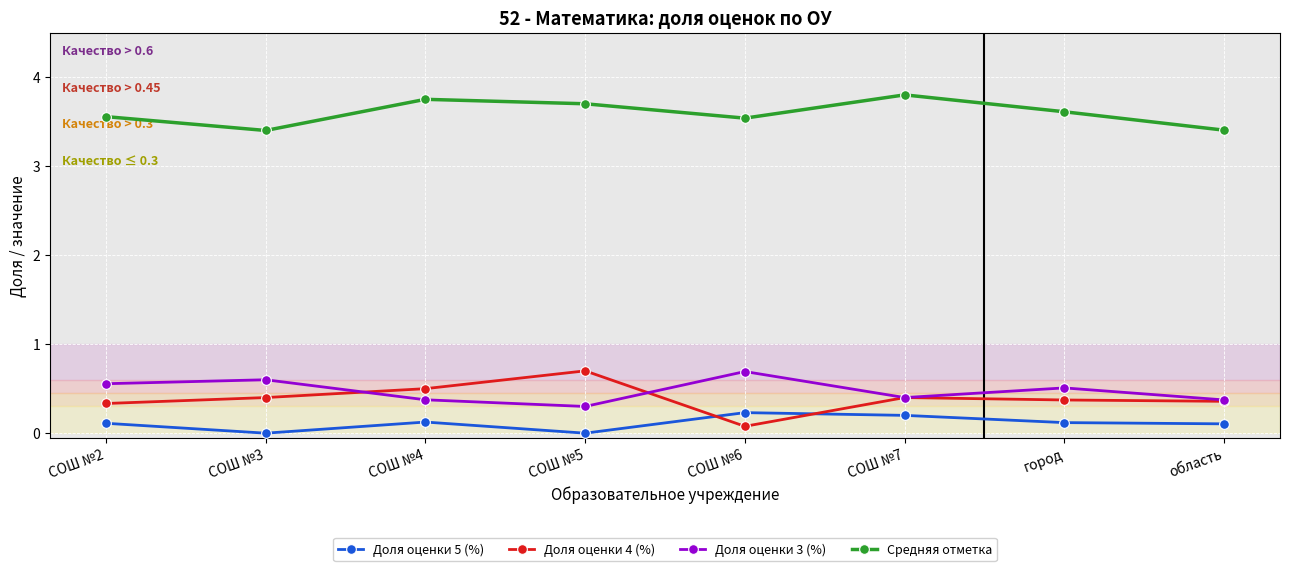

How many lines are shown in the chart?

4